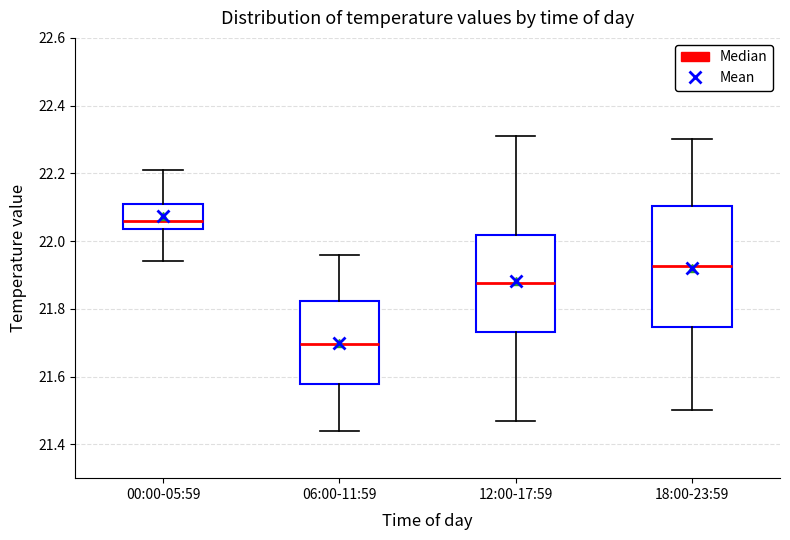

Reading left to right, transcribe this box plot: for each box, give where its median line is, the range the box spans, and where its two whiskers end, as read against the y-axis. The values are not printed on the chart, so give them approximately, as read against the axis.

00:00-05:59: median 22.06, box 22.04 to 22.12, whiskers 21.94 to 22.22
06:00-11:59: median 21.70, box 21.58 to 21.82, whiskers 21.44 to 21.96
12:00-17:59: median 21.88, box 21.74 to 22.02, whiskers 21.48 to 22.32
18:00-23:59: median 21.92, box 21.74 to 22.10, whiskers 21.50 to 22.30